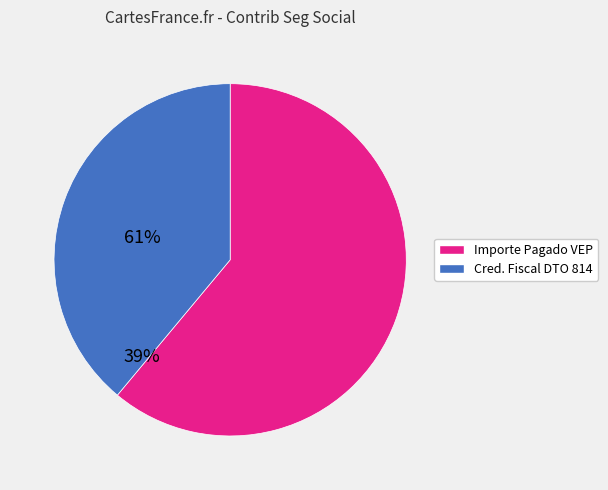

Is there any slice that represents more than half of the pie?

Yes